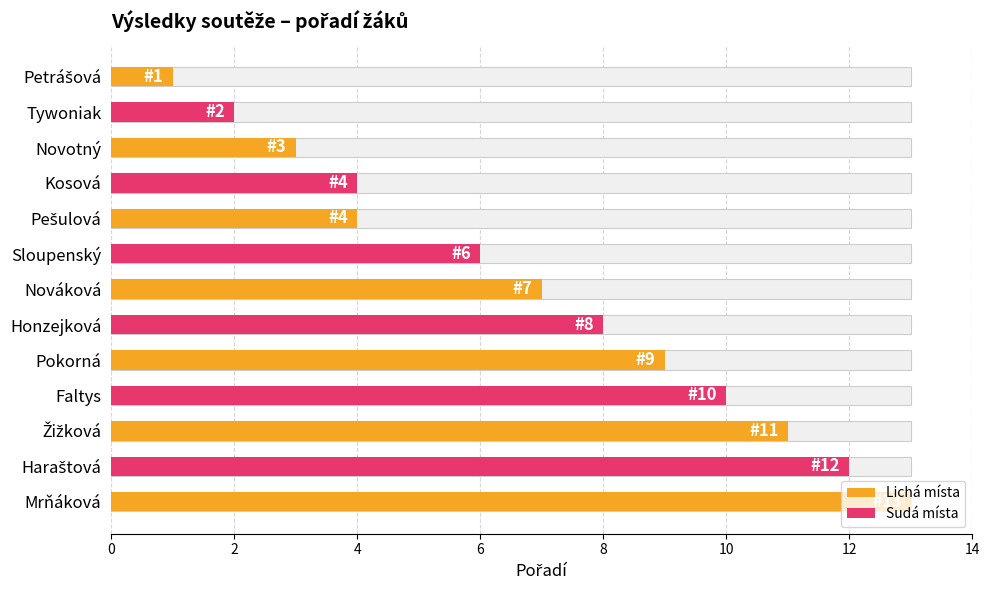

What is the greatest value displayed?

13